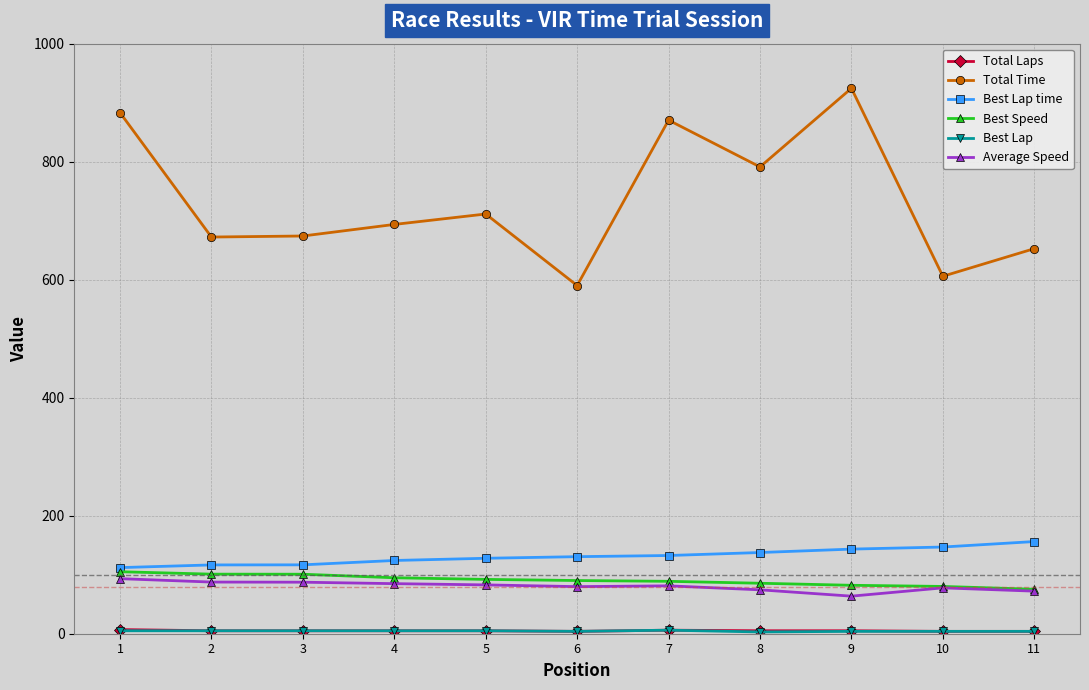

True or false: Average Speed has more than 1 interior local peaks.

True